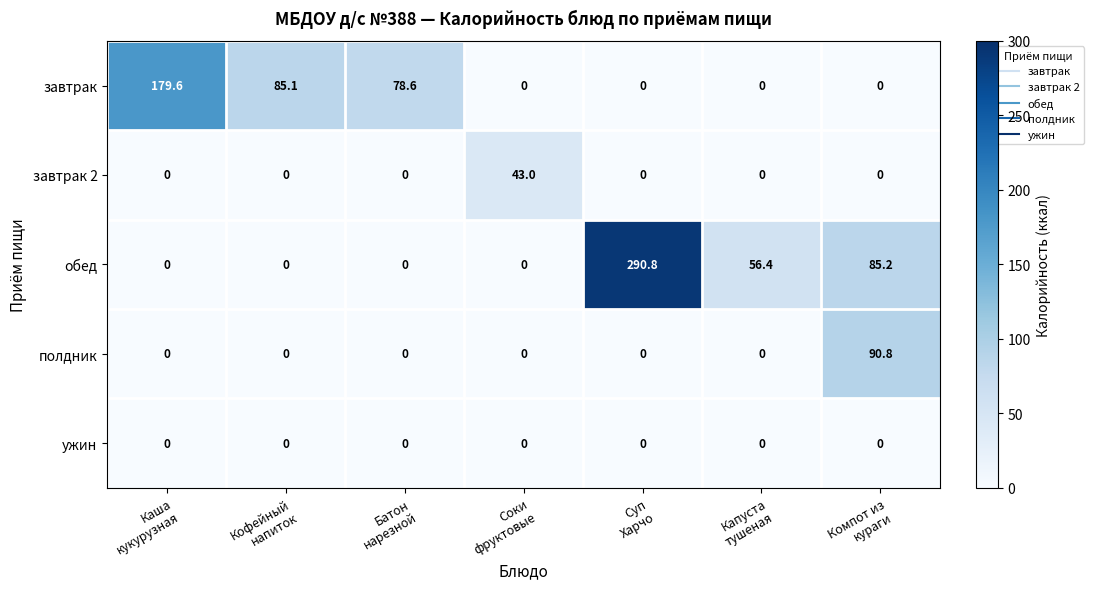

Which series has the largest range (max minus min)?

обед